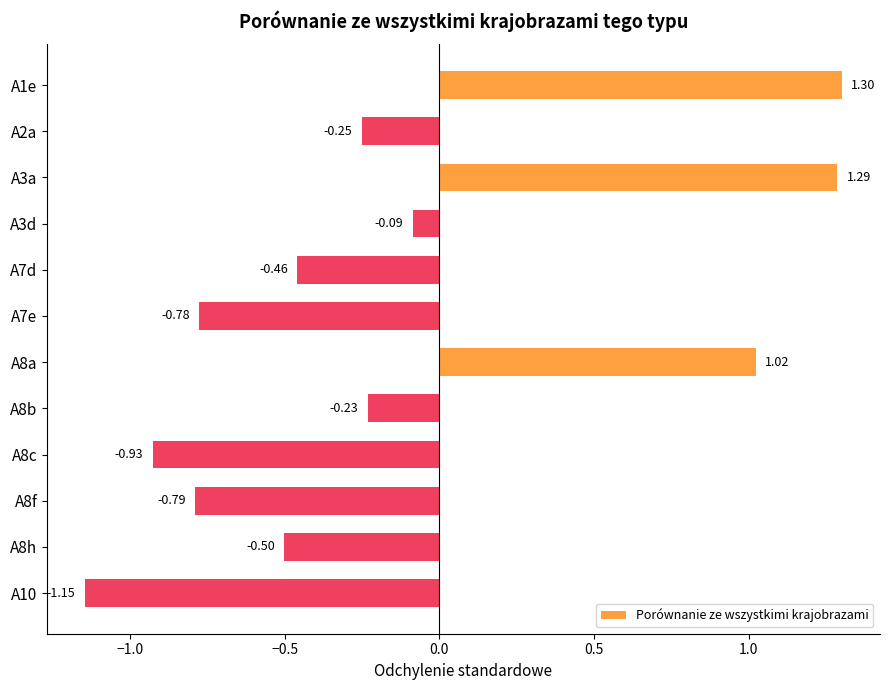

Between A8a and A8c, which is larger?

A8a